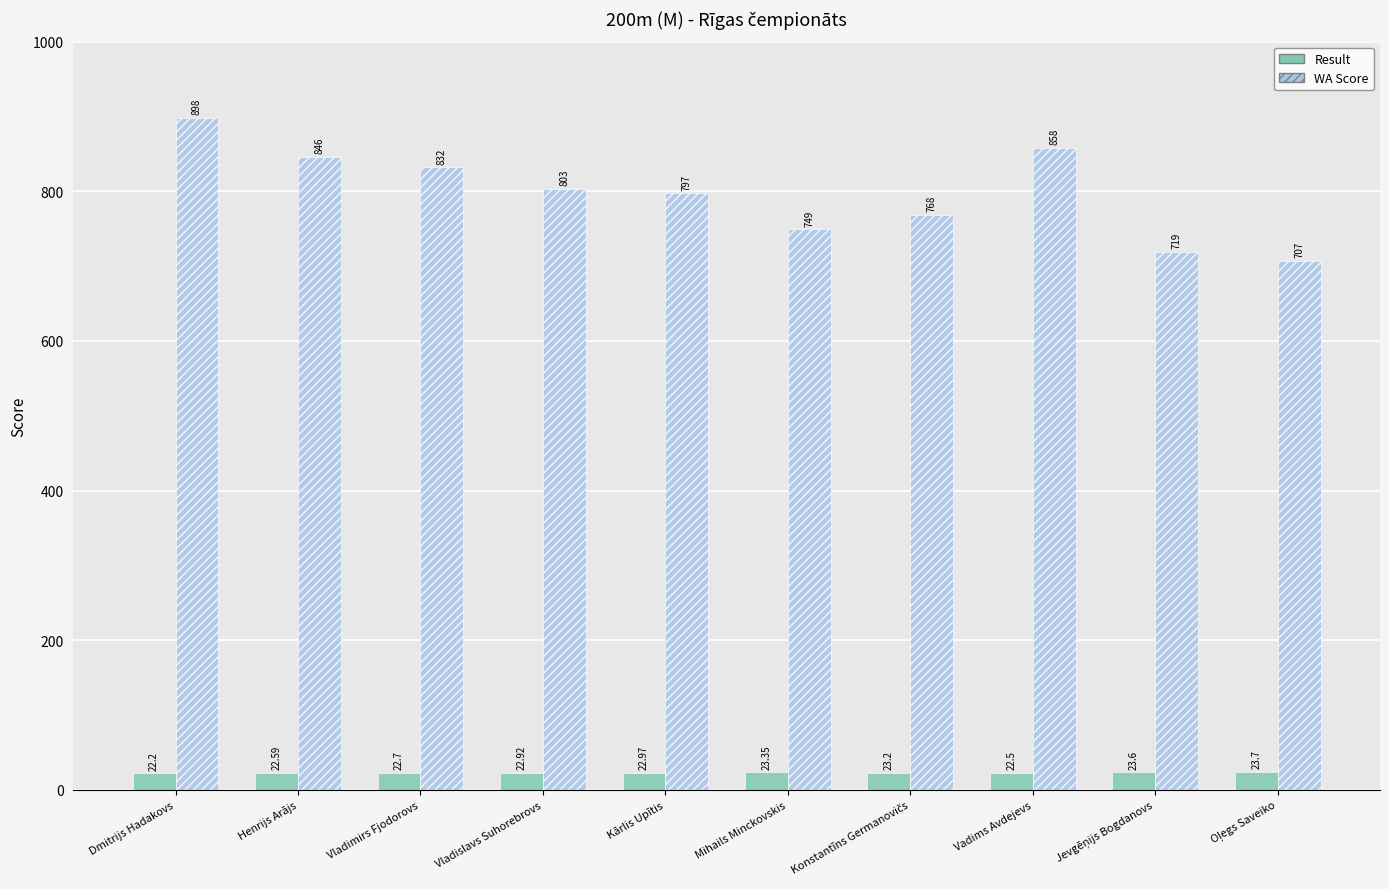

At which category does the chart reach its peak across all series?

Dmitrijs Hadakovs